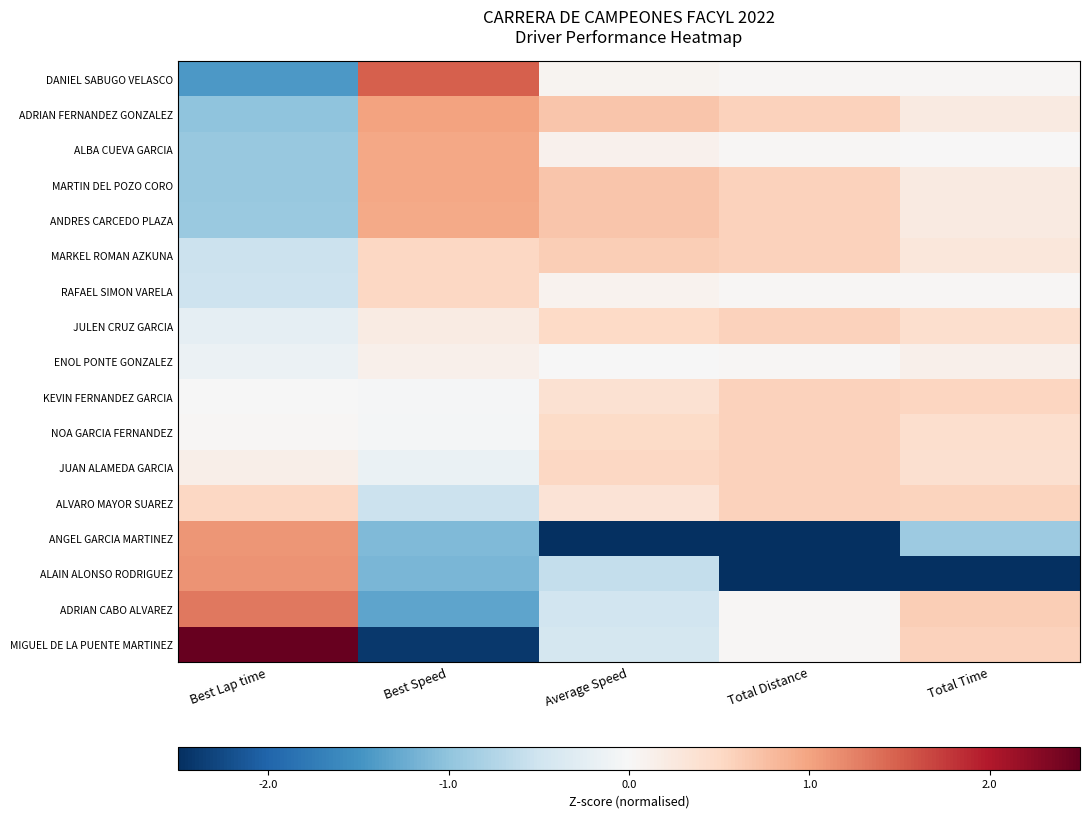

Rank the series at Best Lap time from highest to lowest value.

MIGUEL DE LA PUENTE MARTINEZ, ADRIAN CABO ALVAREZ, ALAIN ALONSO RODRIGUEZ, ANGEL GARCIA MARTINEZ, ALVARO MAYOR SUAREZ, JUAN ALAMEDA GARCIA, NOA GARCIA FERNANDEZ, KEVIN FERNANDEZ GARCIA, ENOL PONTE GONZALEZ, JULEN CRUZ GARCIA, RAFAEL SIMON VARELA, MARKEL ROMAN AZKUNA, ANDRES CARCEDO PLAZA, MARTIN DEL POZO CORO, ALBA CUEVA GARCIA, ADRIAN FERNANDEZ GONZALEZ, DANIEL SABUGO VELASCO